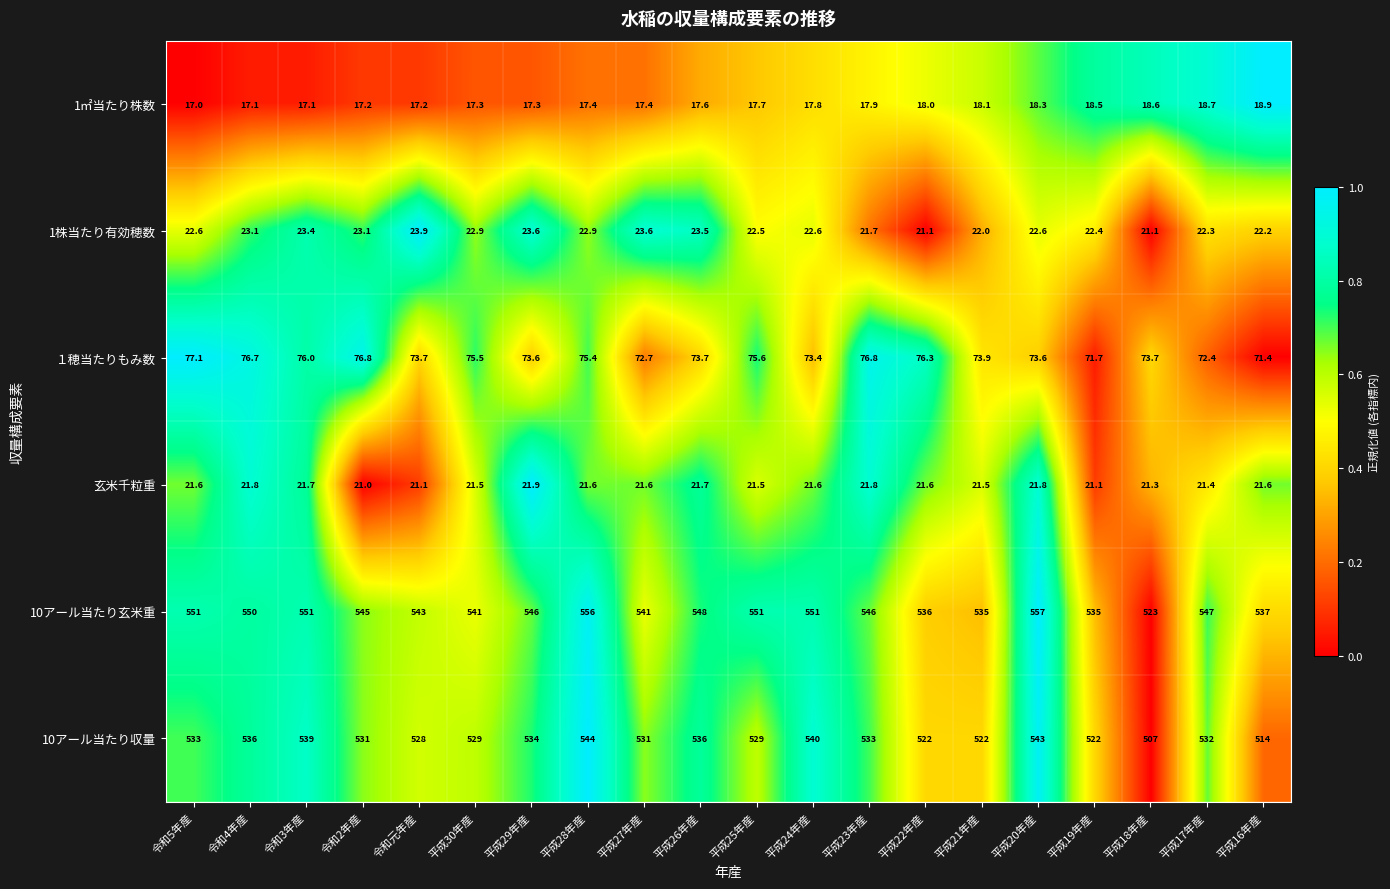

What value does the 10アール当たり玄米重 series have at 平成28年産?

556.0